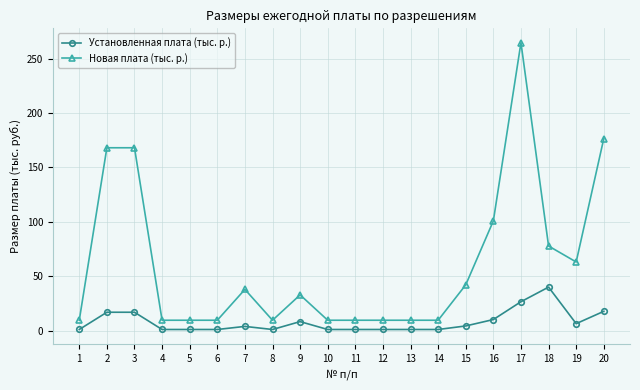

Which series changed the most between 2 and 8?

Новая плата (тыс. р.)